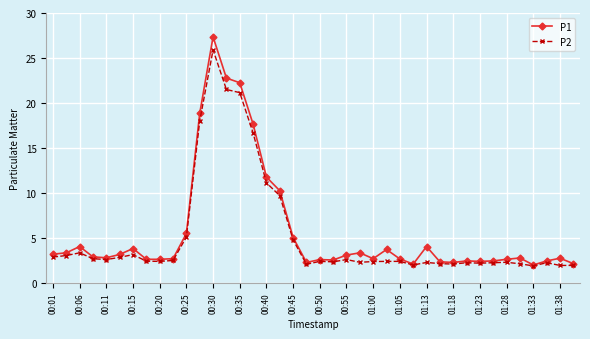

Which series has the widest spread of values?

P1